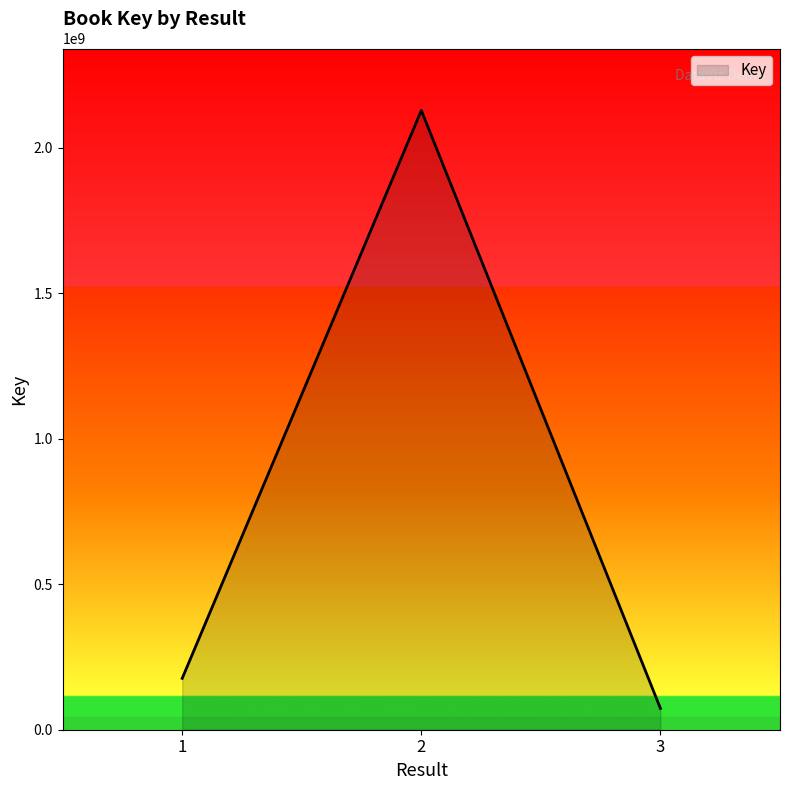

Reading right to left, what are all the values shown in this chart?

3=73275788	2=2128808557	1=176596121